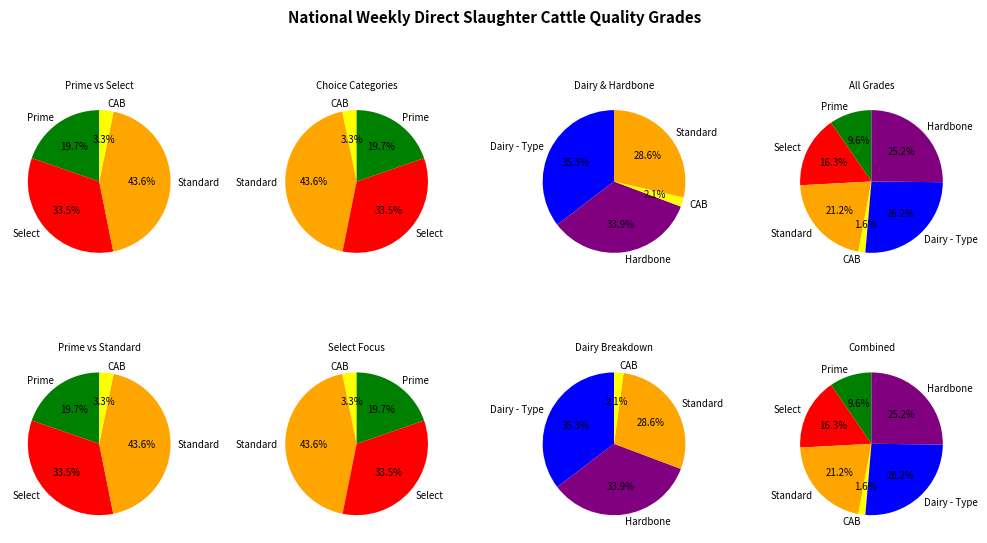

How many segments does this pie chart have?

6